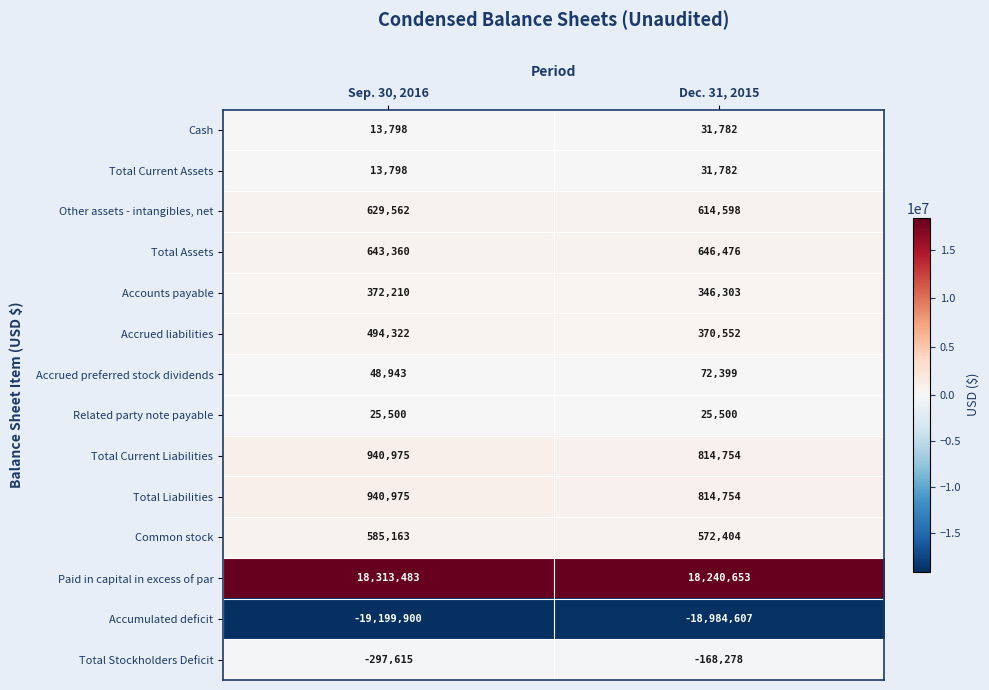

Between Sep. 30, 2016 and Dec. 31, 2015, which series saw the biggest shift?

Accumulated deficit